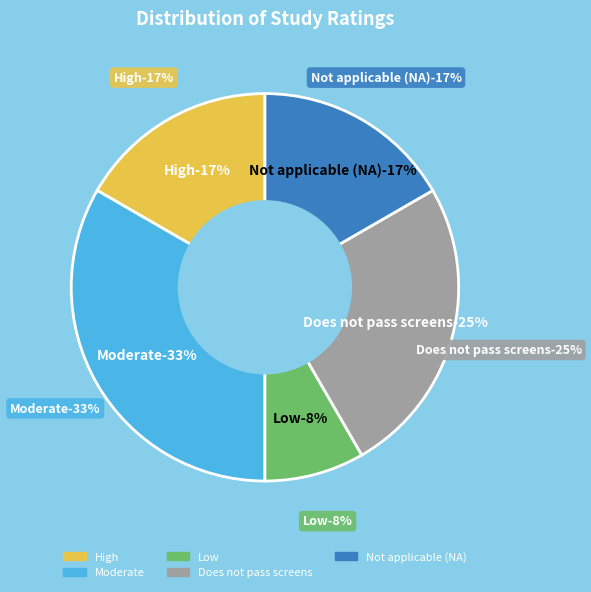

Is there a majority slice in this chart?

No